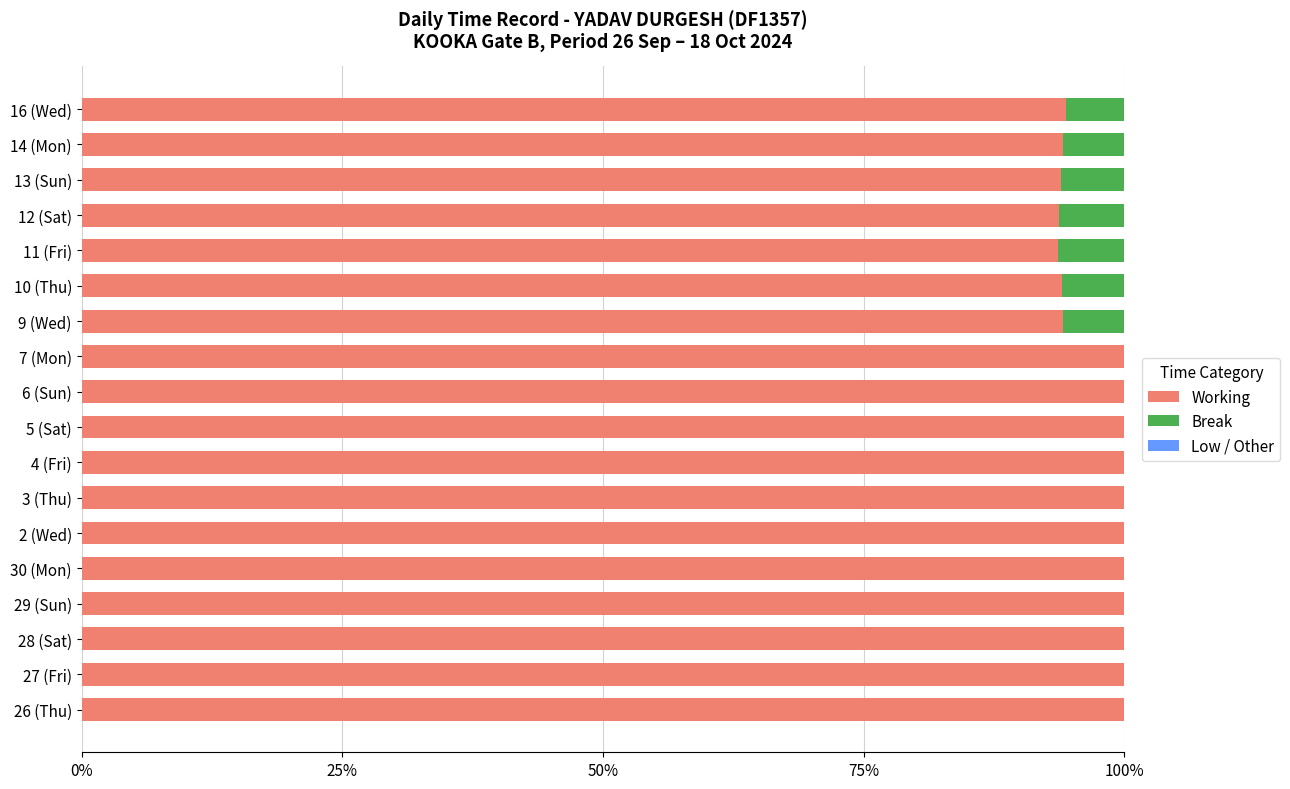

Is it true that Working equals 30.0 at 2 (Wed)?

False